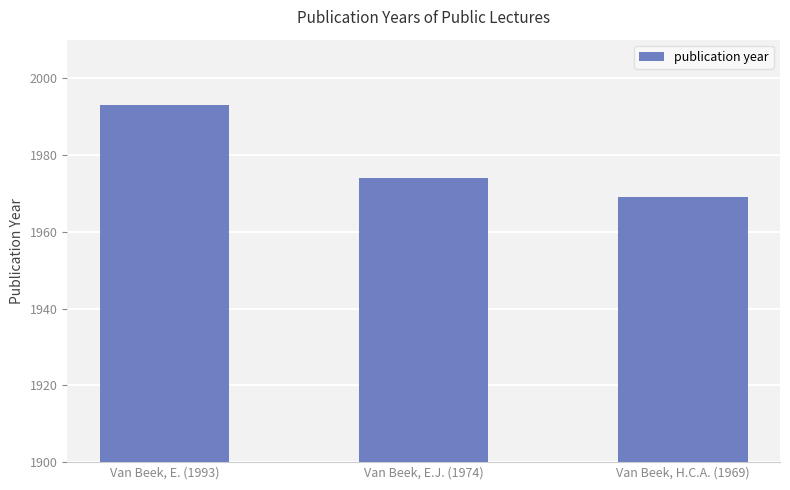

List the labels in order of value, smallest first.

Van Beek, H.C.A. (1969), Van Beek, E.J. (1974), Van Beek, E. (1993)